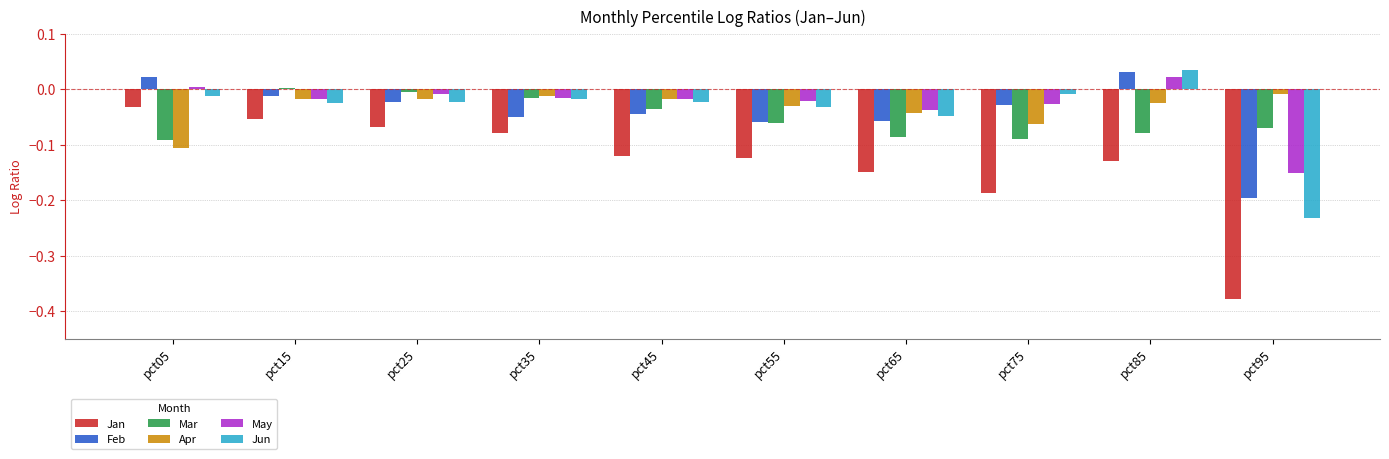

What is the total value across all series at pct45?

-0.3